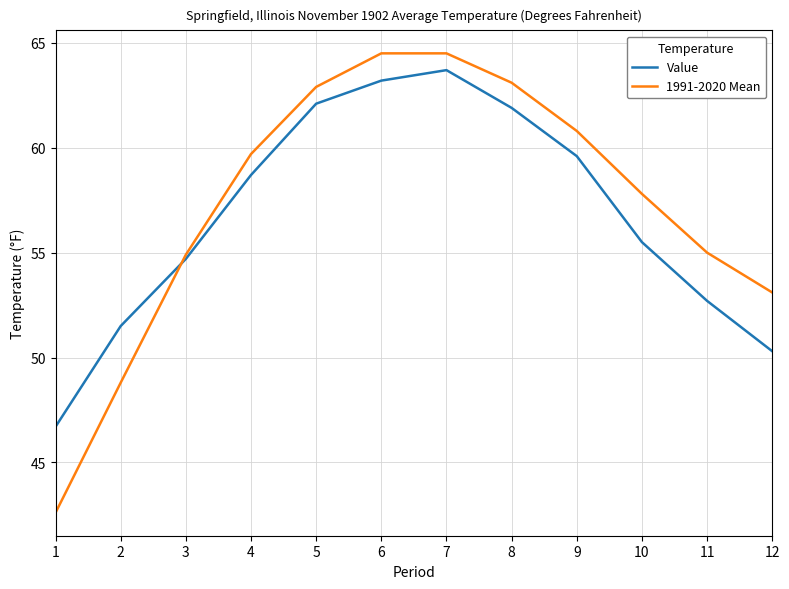

Where is 1991-2020 Mean nearest to the value 53?

12